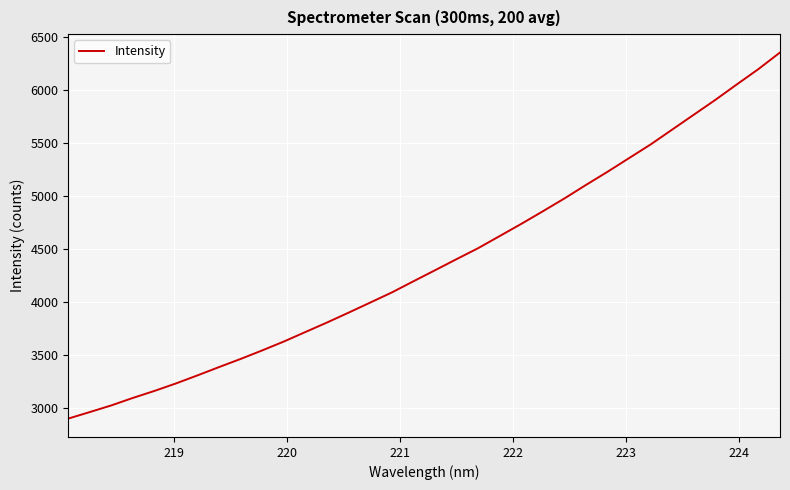

What is the difference between the maximum and minimum values?

3447.2